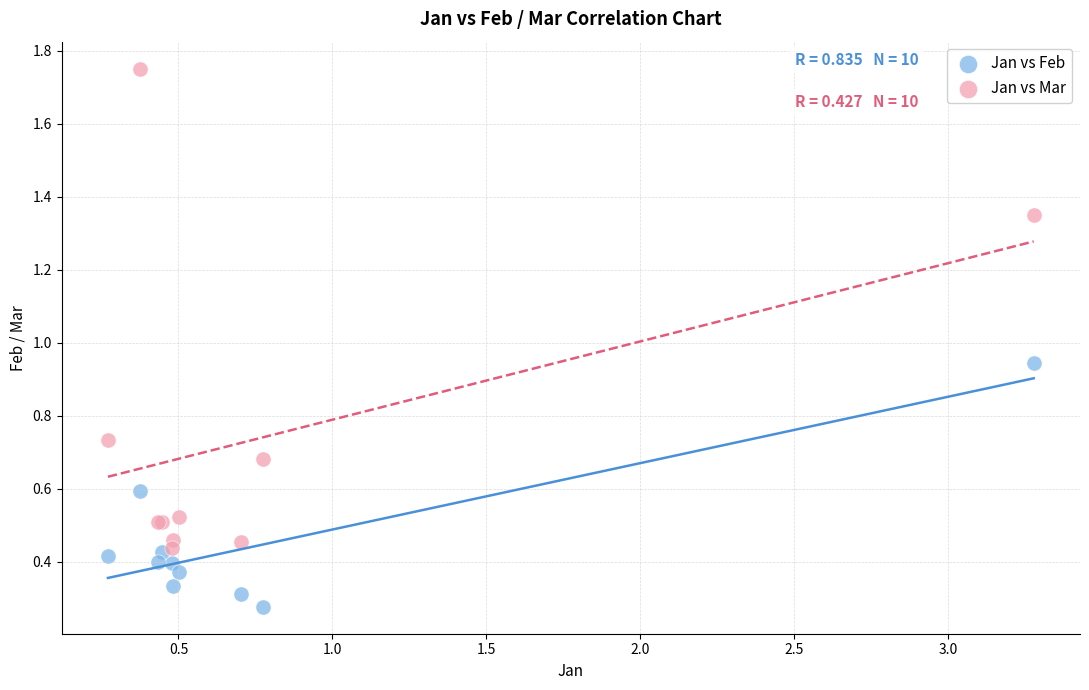

Which series has the largest Y range (max minus min)?

Jan vs Mar